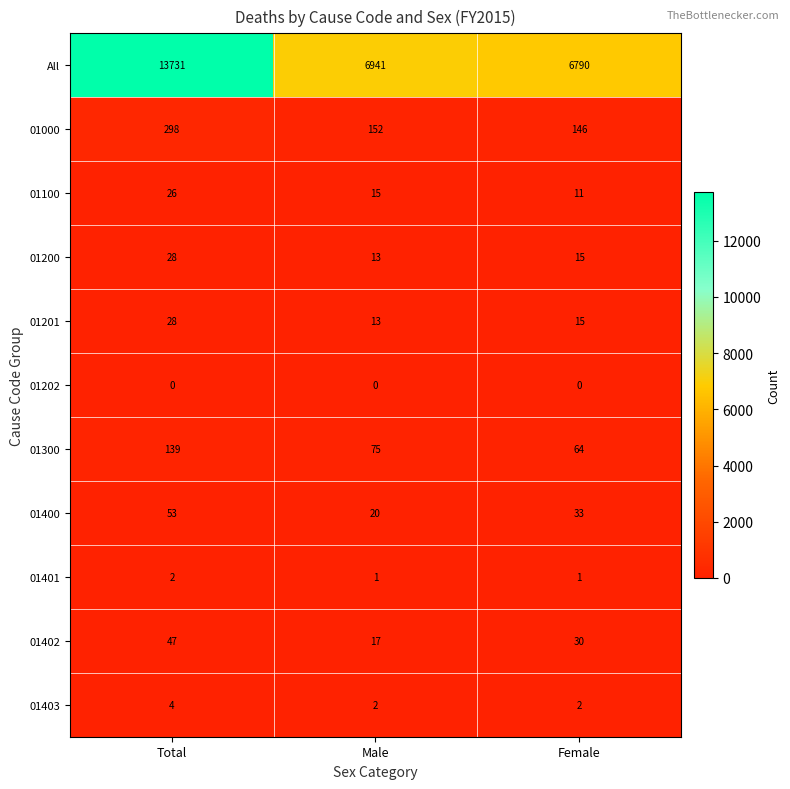

At which category is the sum across all series the highest?

Total